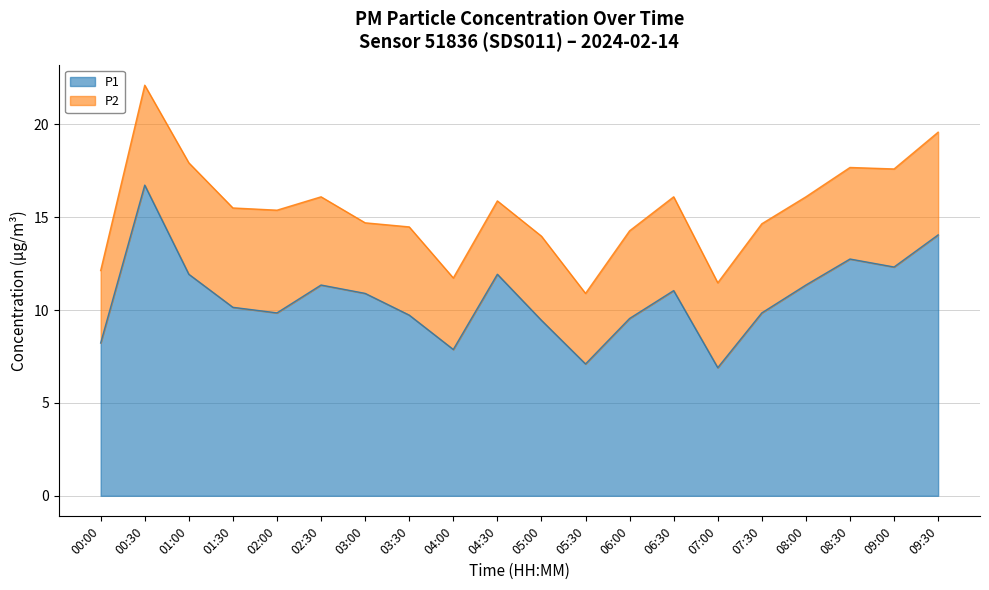

Where is the first local minimum?

02:00